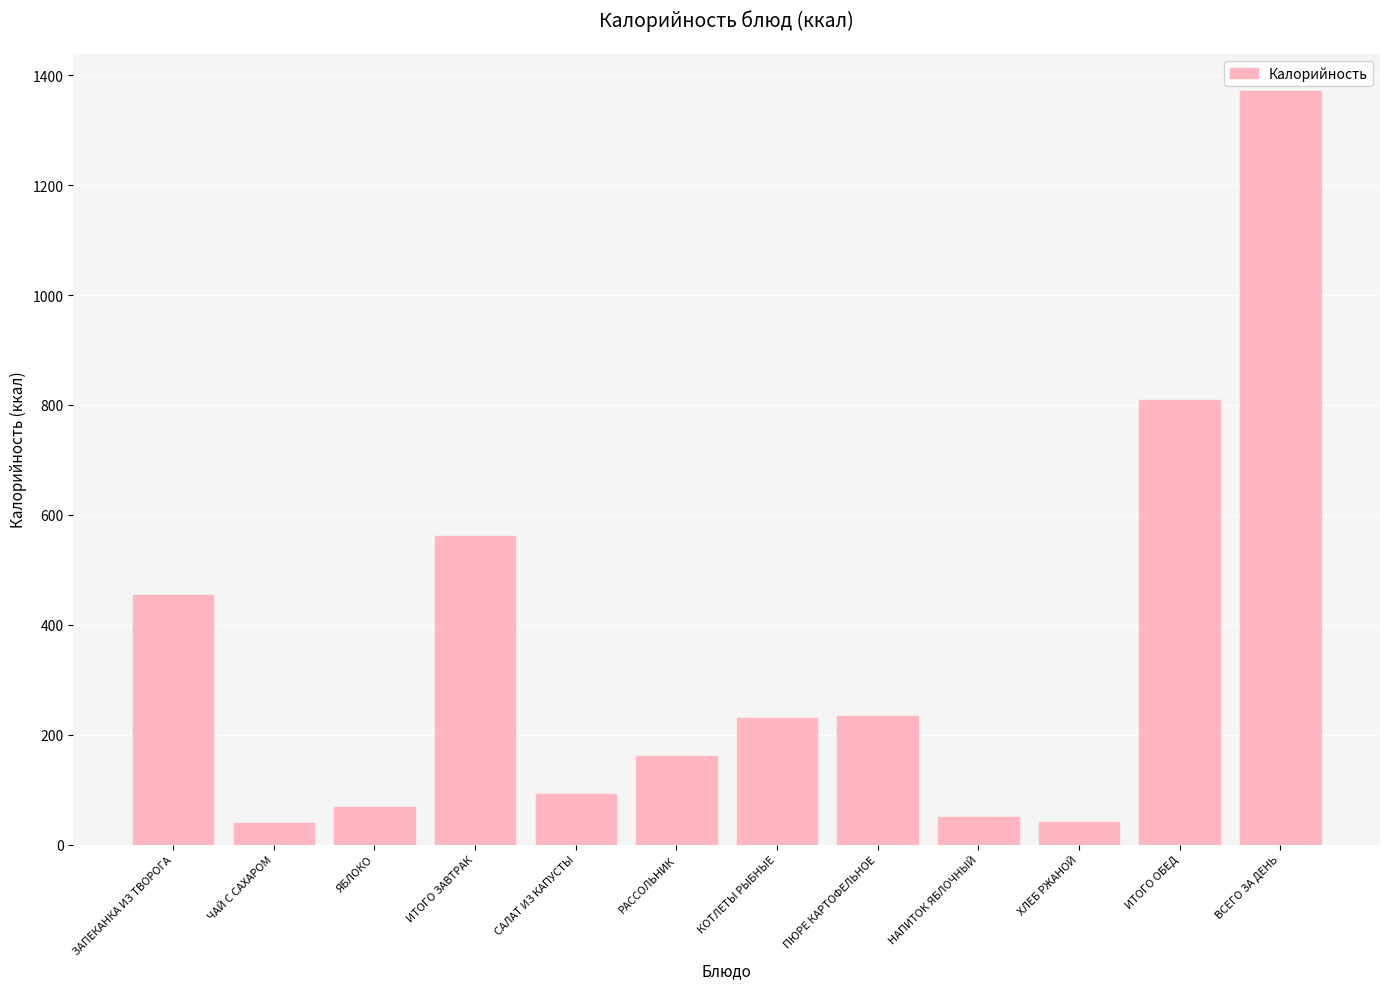

What is the average value?

342.7